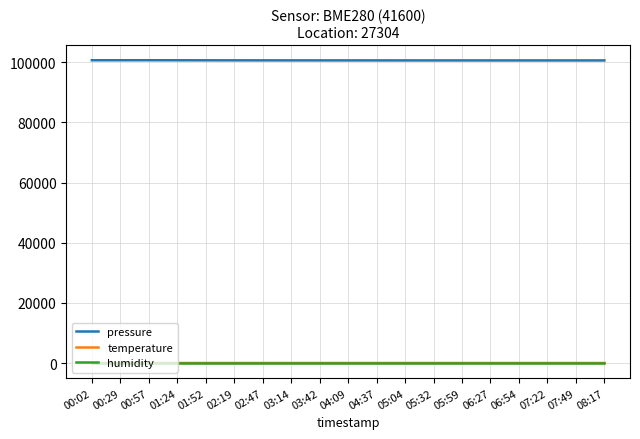

What is the difference between the maximum and minimum values in the temperature series?

0.5